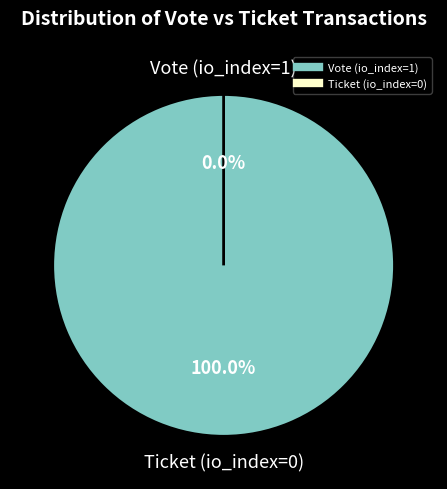

How much of the chart is everything except Ticket (io_index=0)?

100.0%